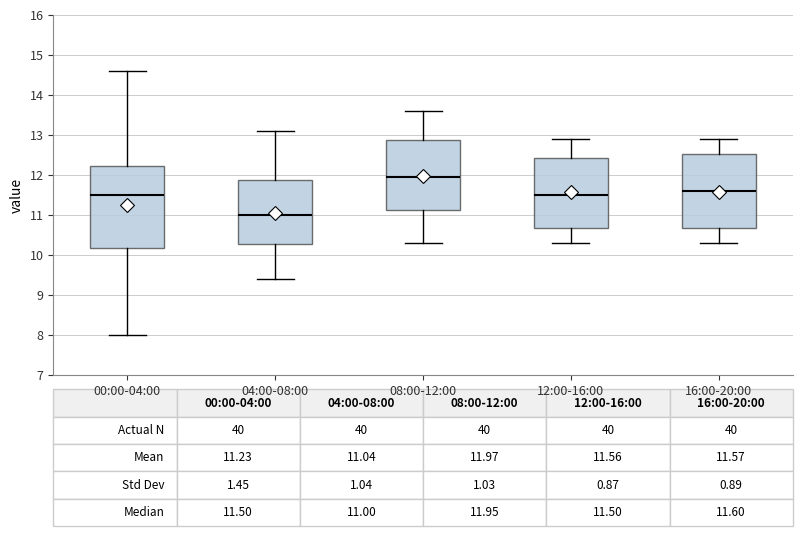

Which box's median line is the lowest?

04:00-08:00